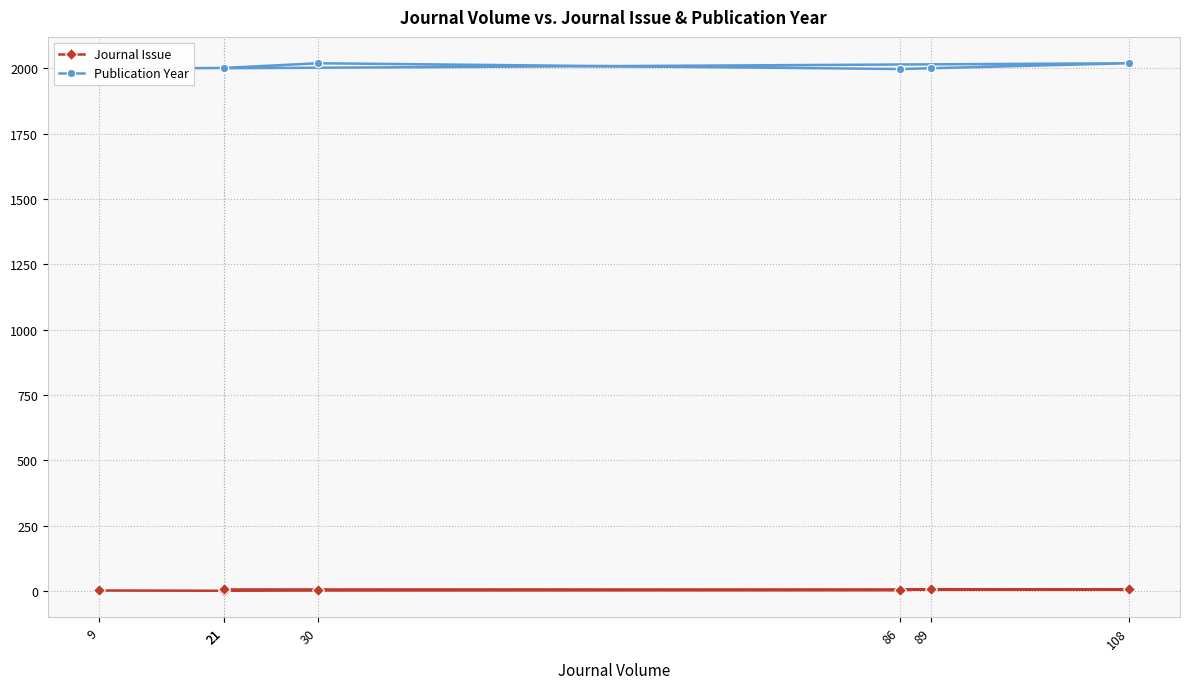

How many values in the Journal Issue series are below 3?

3